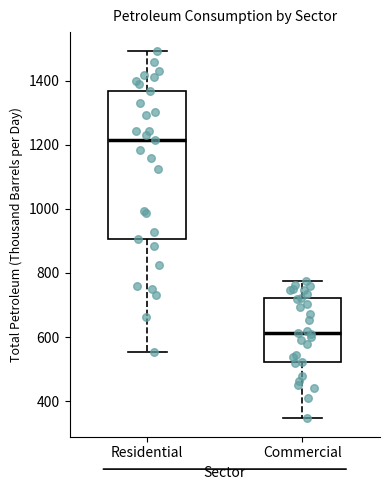

Comparing the boxes themselves (not the whiskers), which one is the tallest?

Residential